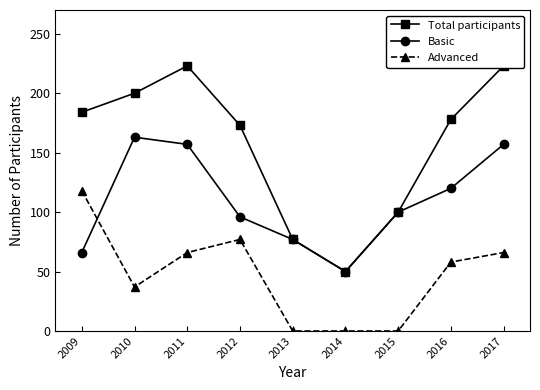

Reading right to left, list all the values displayed in this chart.

Total participants: 2017=223	2016=178	2015=100	2014=50	2013=77	2012=173	2011=223	2010=200	2009=184
Basic: 2017=157	2016=120	2015=100	2014=50	2013=77	2012=96	2011=157	2010=163	2009=66
Advanced: 2017=66	2016=58	2015=0	2014=0	2013=0	2012=77	2011=66	2010=37	2009=118